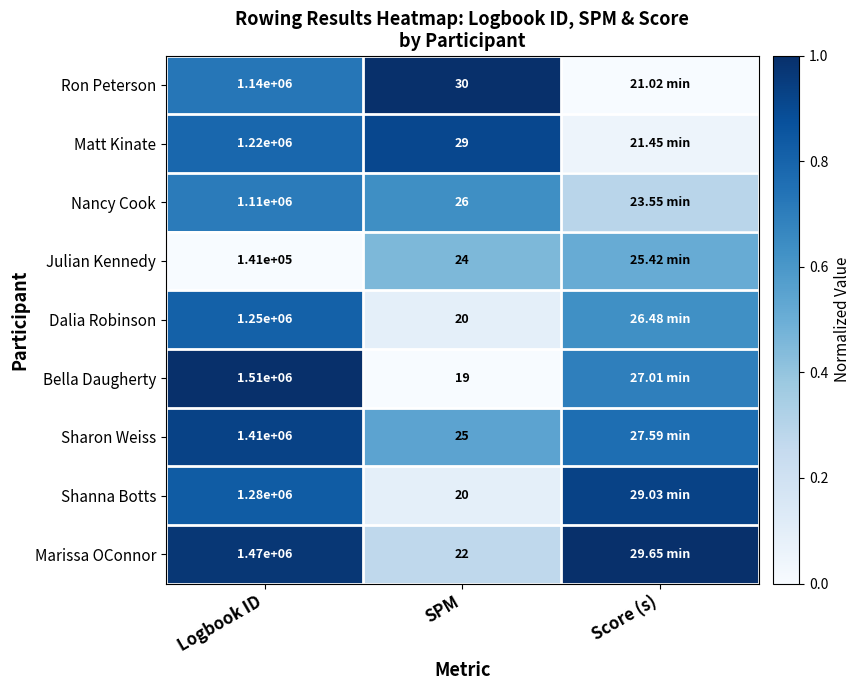

Rank the series at Logbook ID from highest to lowest value.

Bella Daugherty, Marissa OConnor, Sharon Weiss, Shanna Botts, Dalia Robinson, Matt Kinate, Ron Peterson, Nancy Cook, Julian Kennedy